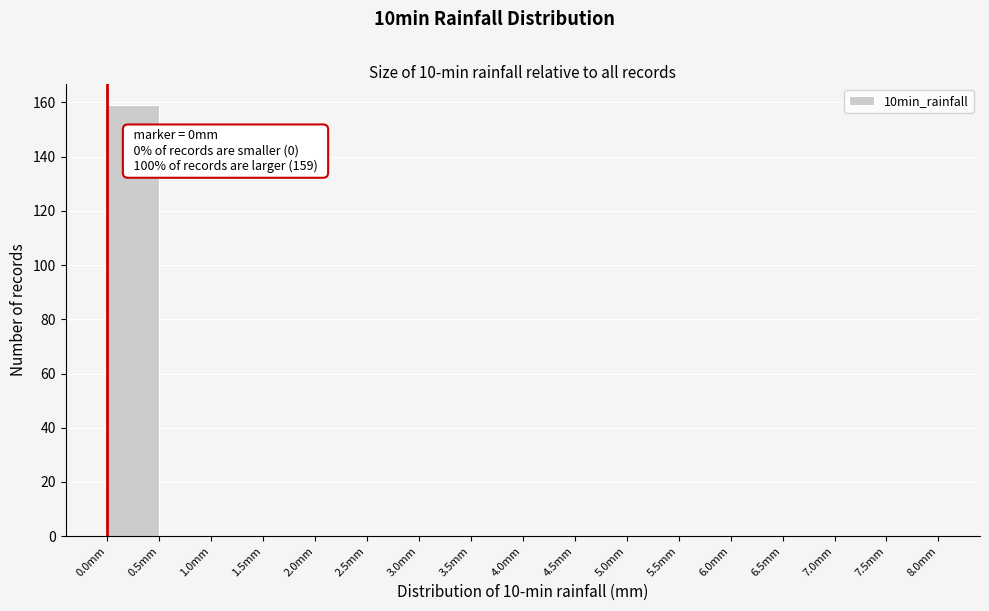

Which range on the x-axis has the tallest bar?

0.0 to 0.5